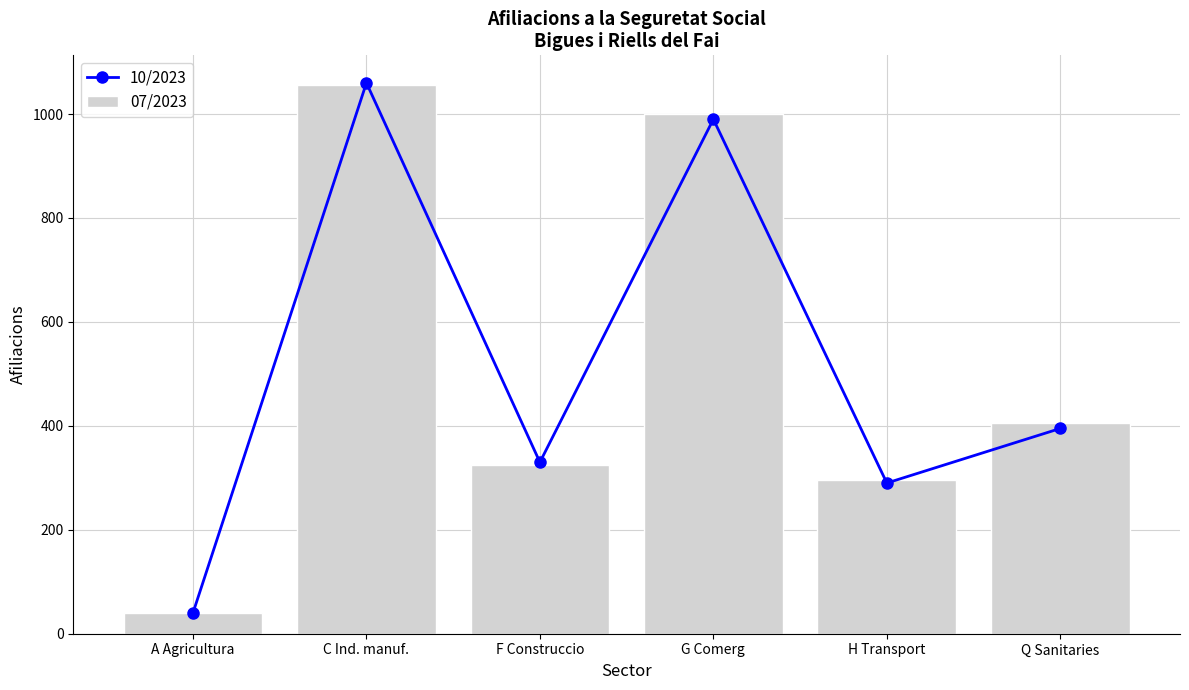

Where is 10/2023 nearest to the value 550?

Q Sanitaries